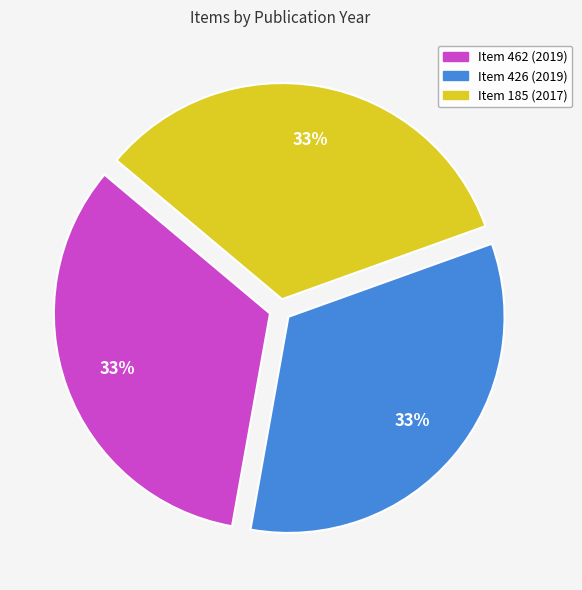

Does any single category account for the majority?

No